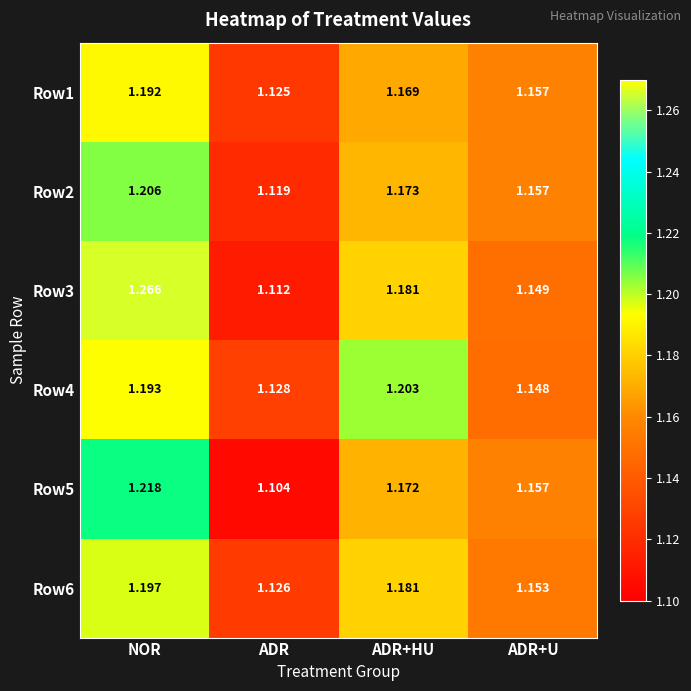

List the labels in order of Row1 value, largest first.

NOR, ADR+HU, ADR+U, ADR